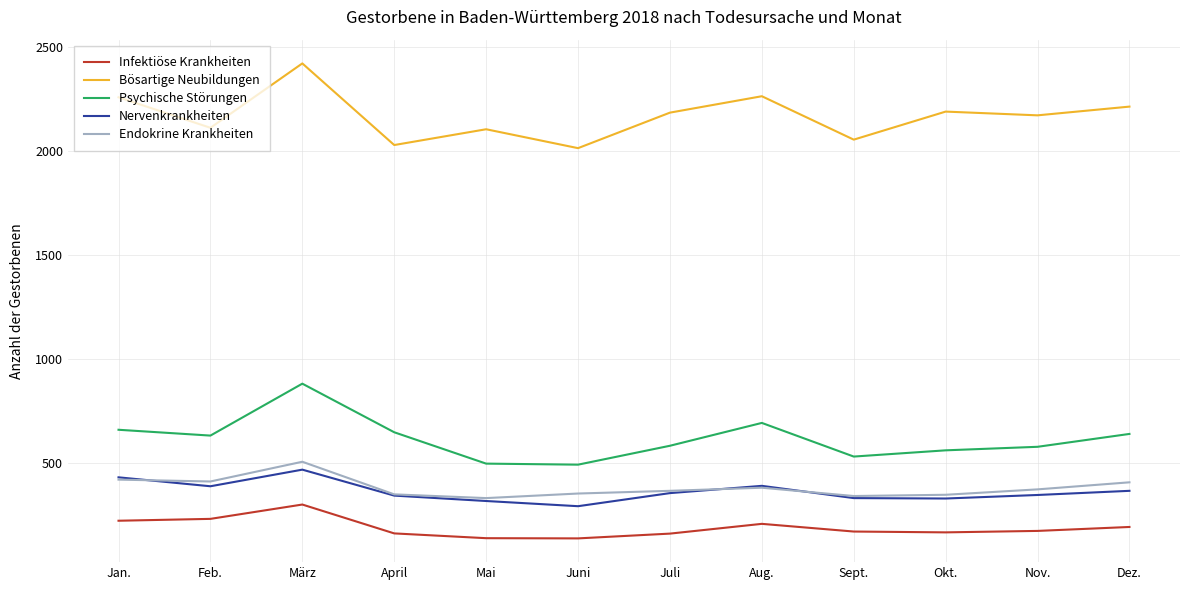

True or false: Bösartige Neubildungen and Nervenkrankheiten intersect in this chart.

False